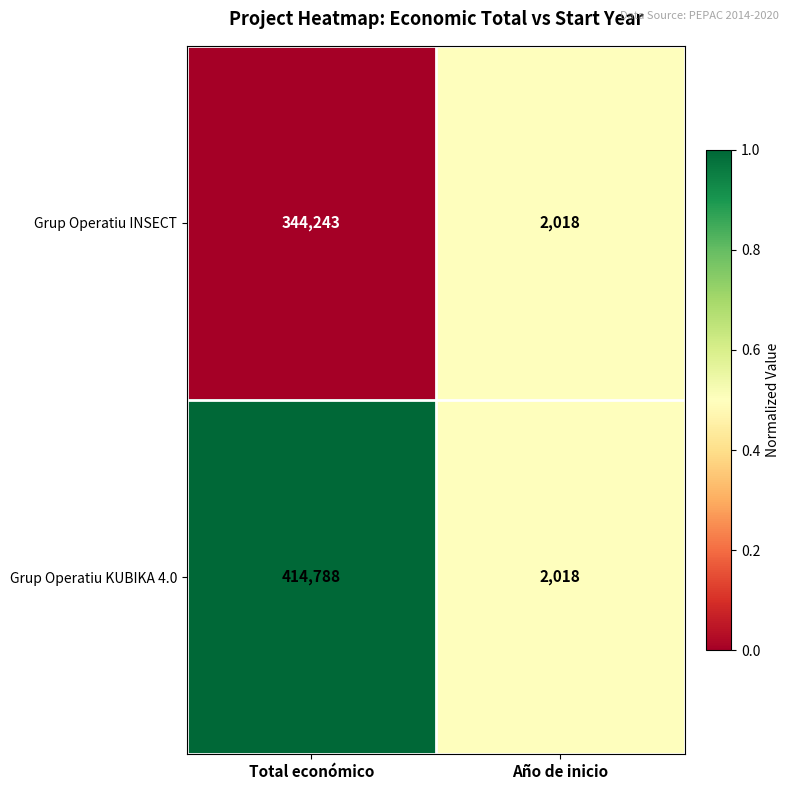

What is the sum of all Grup Operatiu INSECT values?

346261